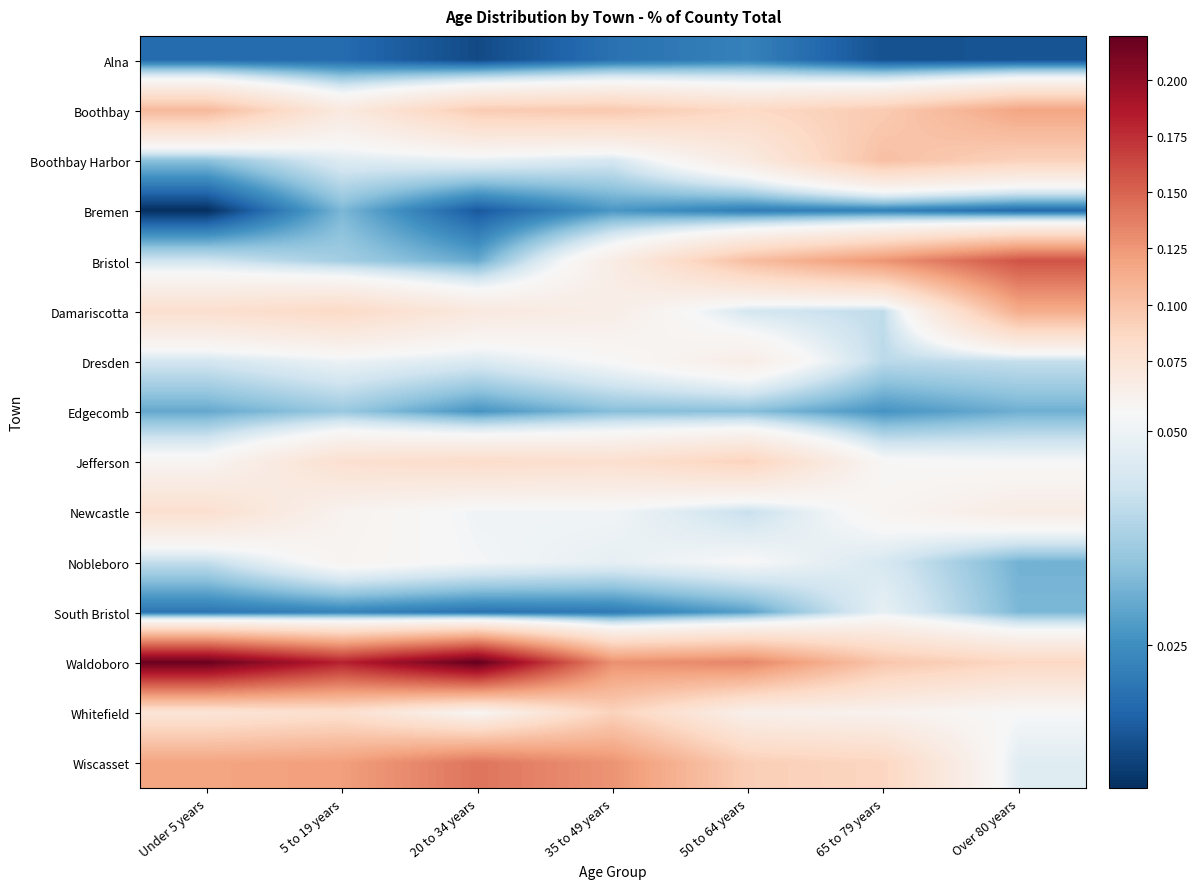

At which category is the sum across all series the highest?

5 to 19 years